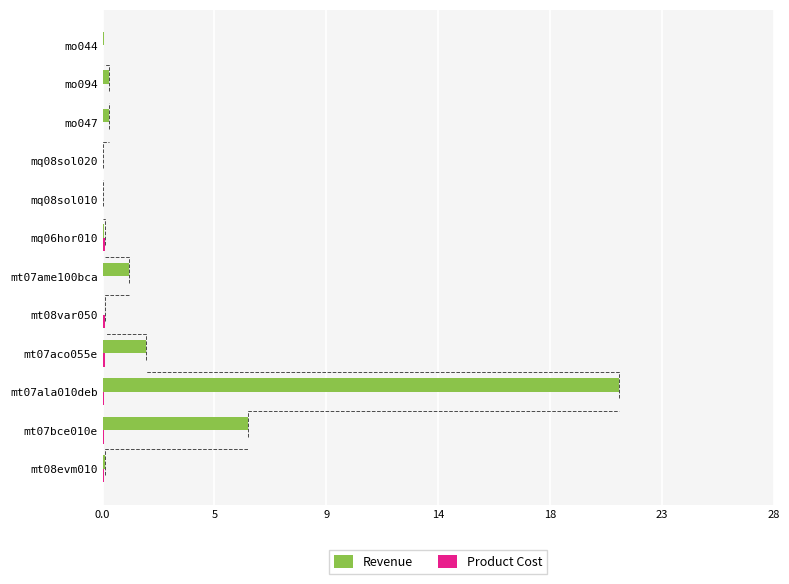

List the series in order of their overall mean, highest first.

Revenue, Product Cost